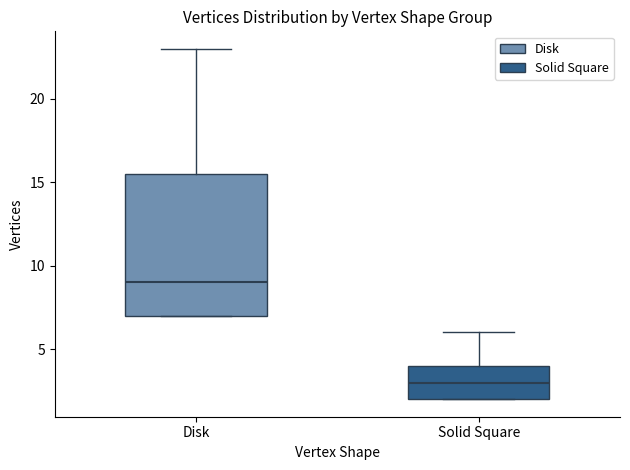

Which box's median line is the highest?

Disk